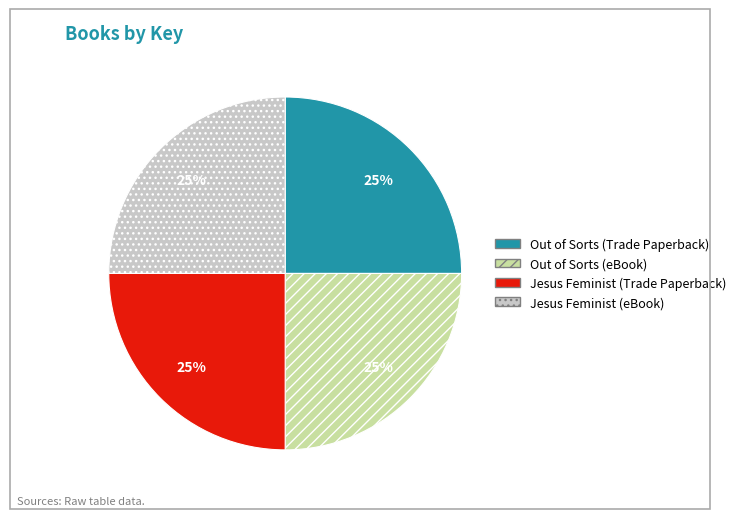

What is the ratio of the value at Jesus Feminist (Trade Paperback) to the value at Jesus Feminist (eBook)?

1.0